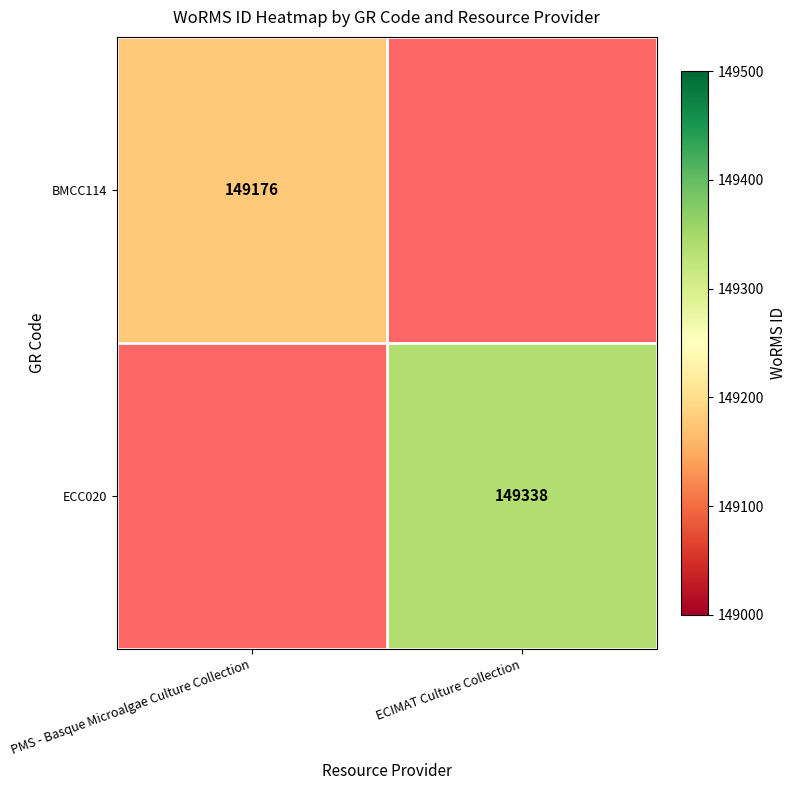

The value of BMCC114 at PMS - Basque Microalgae Culture Collection is 56386. True or false?

False